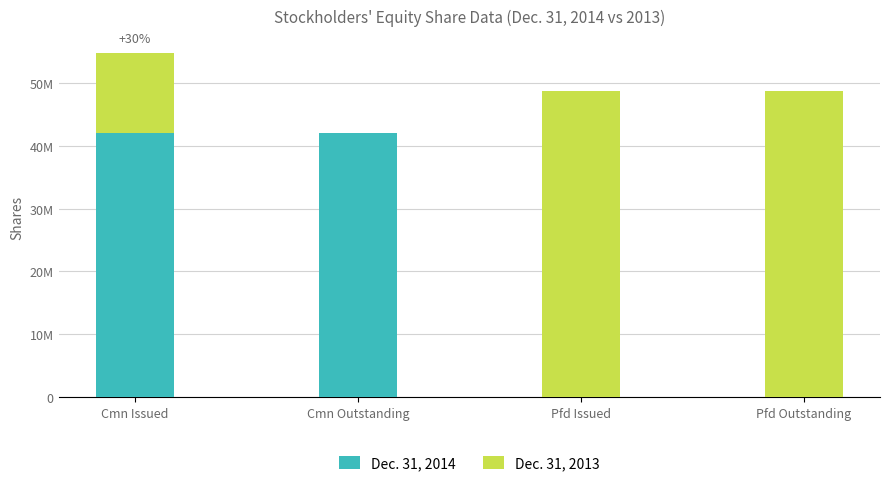

Does the chart contain stacked bars?

Yes